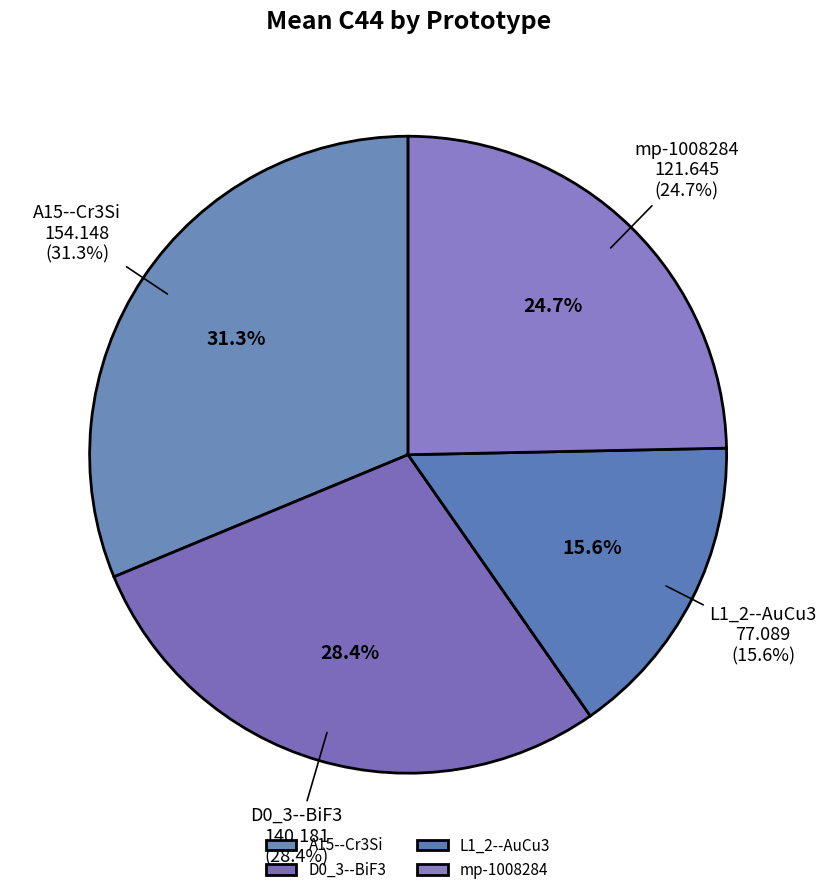

To the nearest percent, what is the combined percentage of D0_3--BiF3 and A15--Cr3Si?

60%